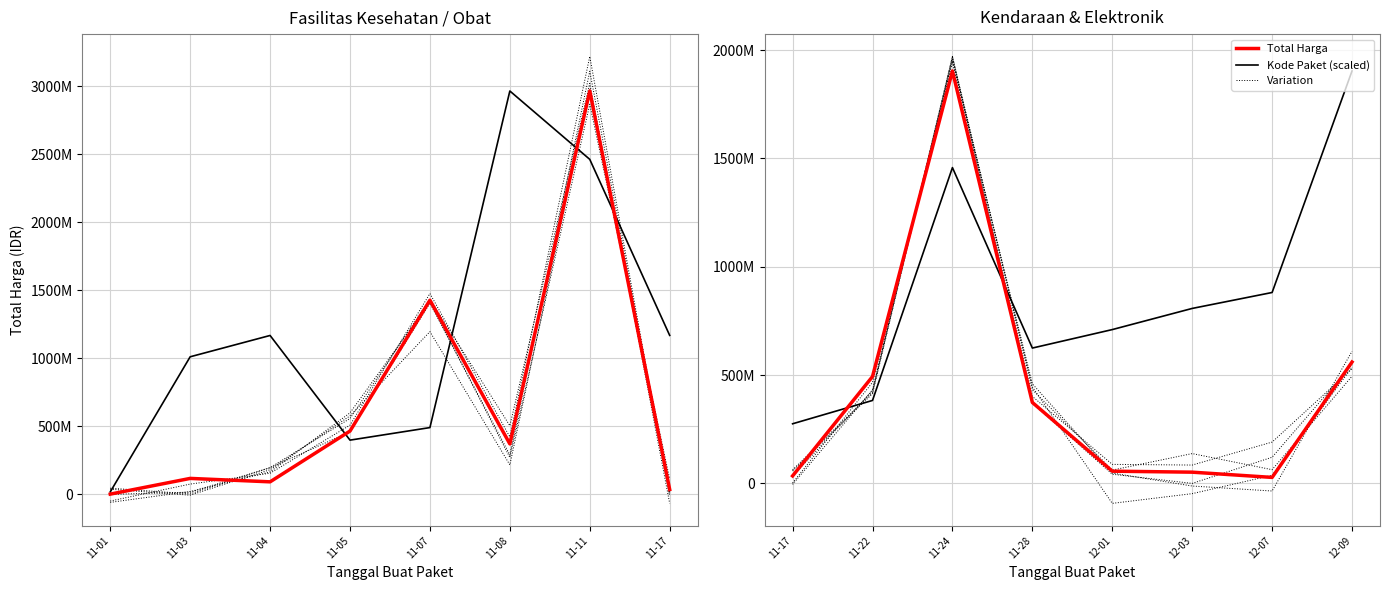

List the series in order of their overall mean, highest first.

Kode Paket (scaled), Total Harga